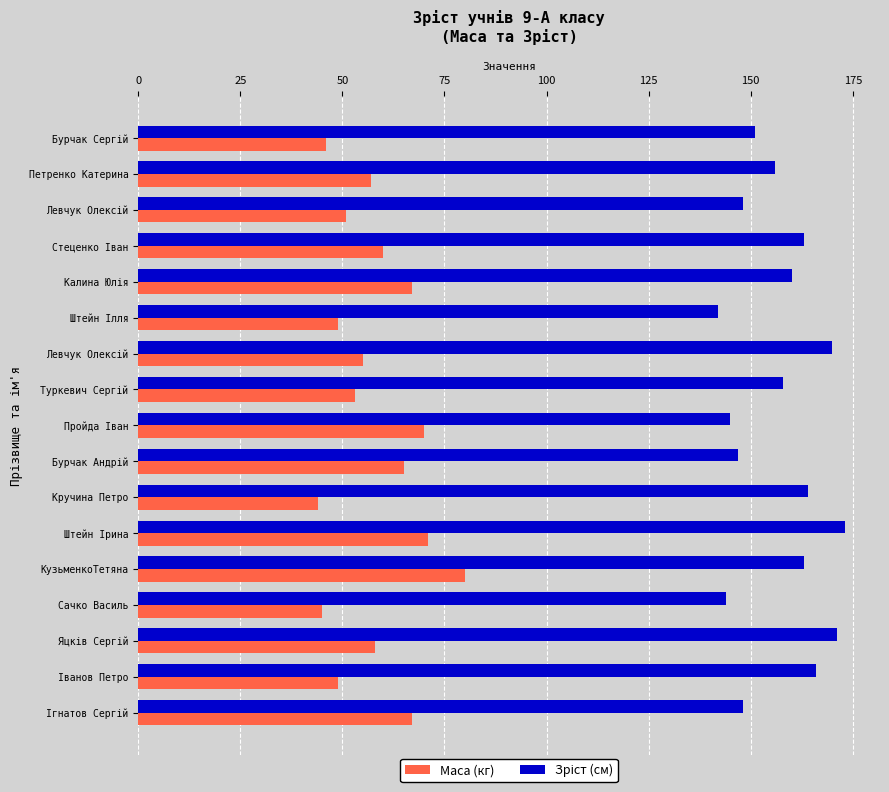

How many categories are shown in the chart?

17